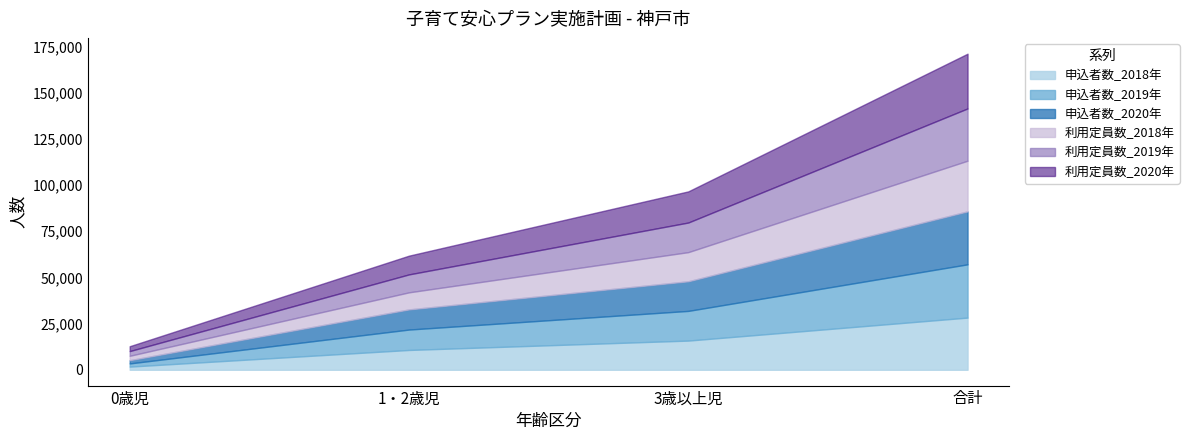

True or false: 利用定員数_2019 has a value of 2551 at 0歳児.

True